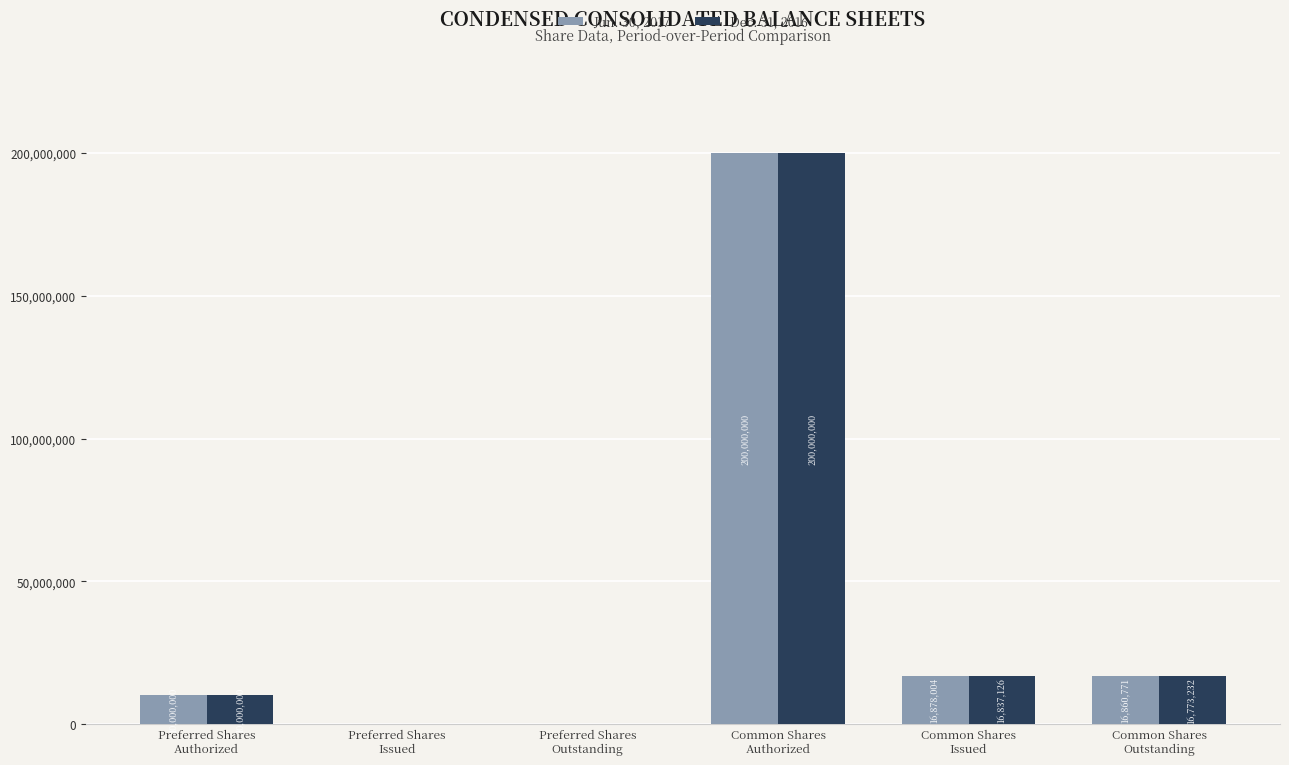

Which series has the largest total across all categories?

Jun. 30, 2017